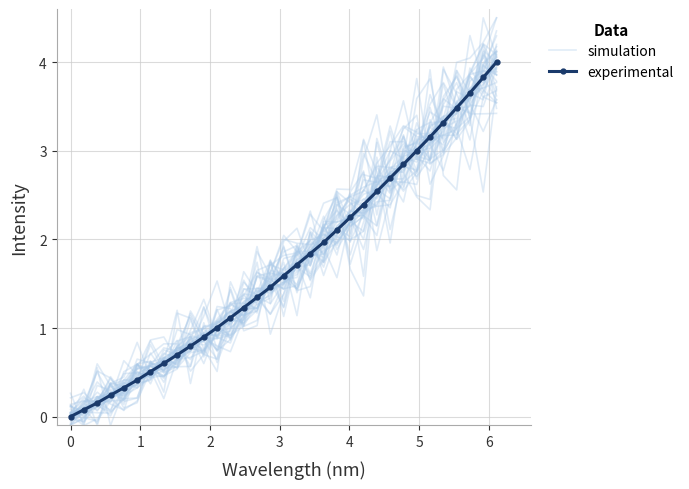

What position from the right is 2?

30